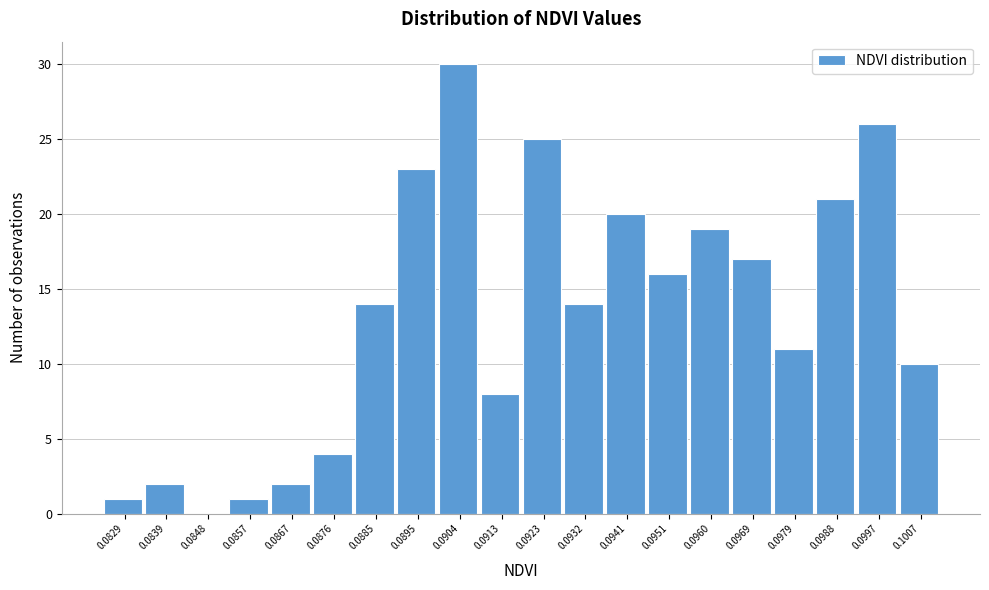

Reading left to right, list all the values displayed in this chart.

0.0829=1	0.0839=2	0.0848=0	0.0857=1	0.0867=2	0.0876=4	0.0885=14	0.0895=23	0.0904=30	0.0913=8	0.0923=25	0.0932=14	0.0941=20	0.0951=16	0.0960=19	0.0969=17	0.0979=11	0.0988=21	0.0997=26	0.1007=10